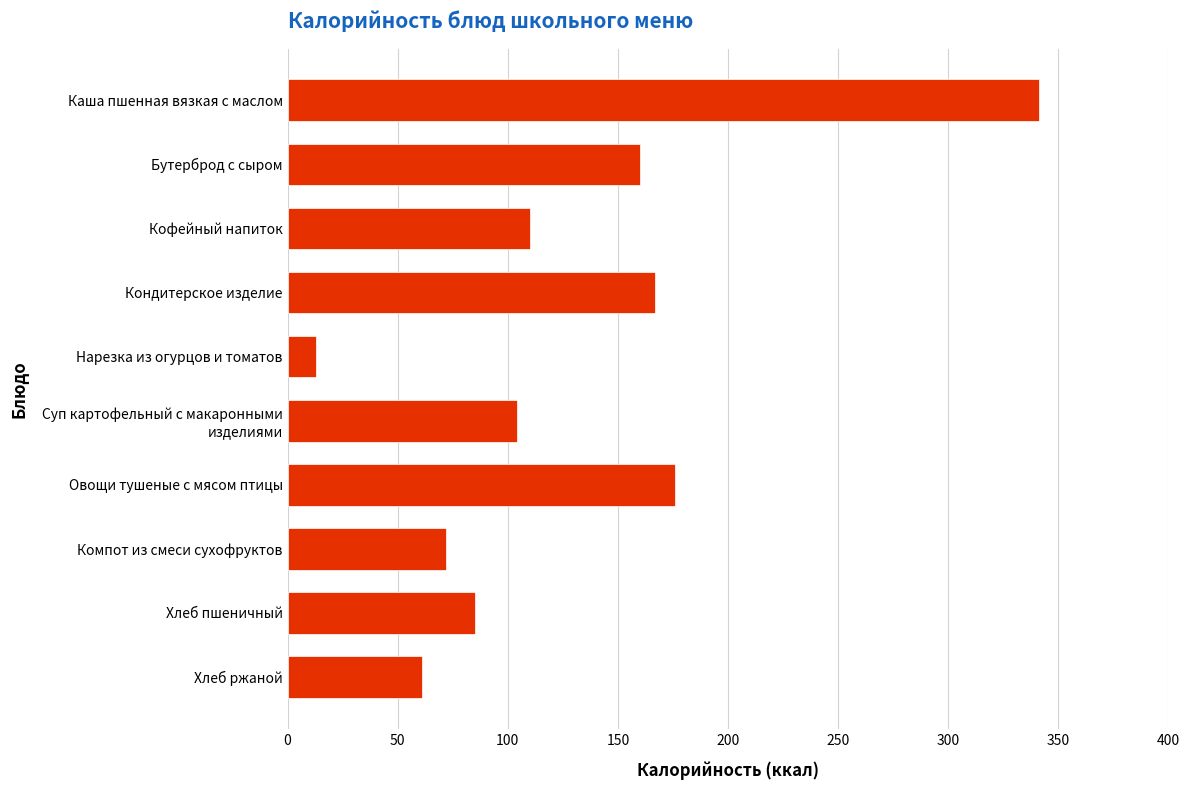

The chart shows a value of 85 at Хлеб пшеничный. True or false?

True